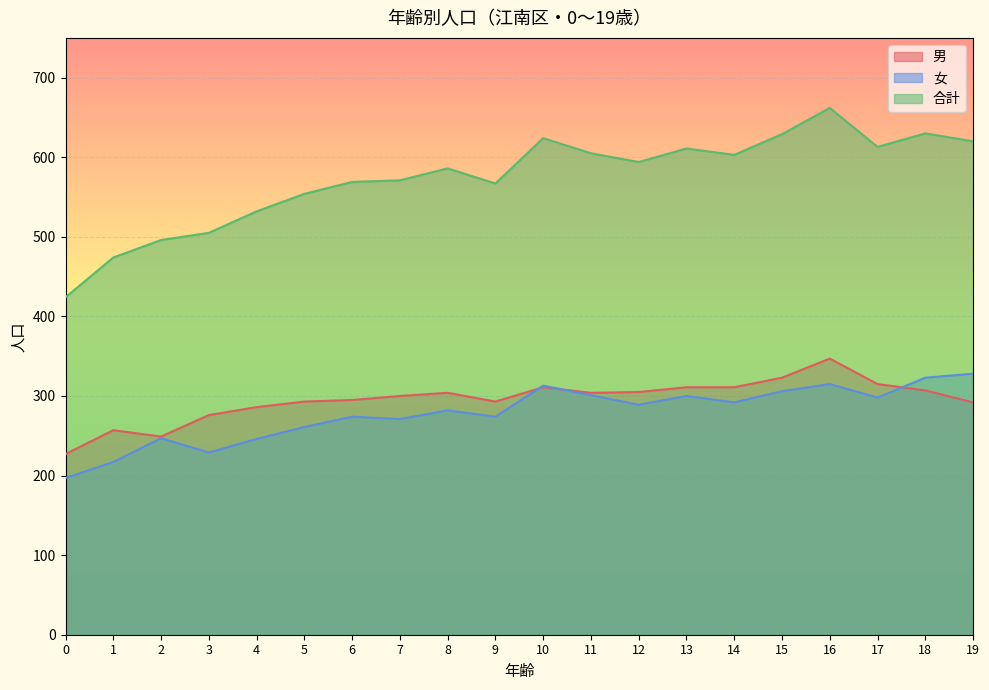

List the labels in order of 男 value, smallest first.

0, 2, 1, 3, 4, 19, 5, 9, 6, 7, 8, 11, 12, 18, 10, 13, 14, 17, 15, 16